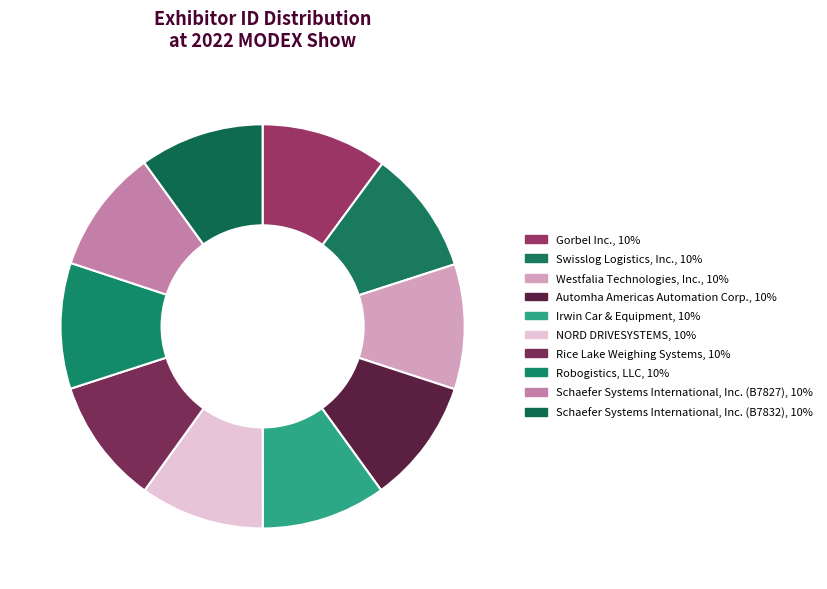

Does Swisslog Logistics, Inc. account for over 50% of the chart?

No